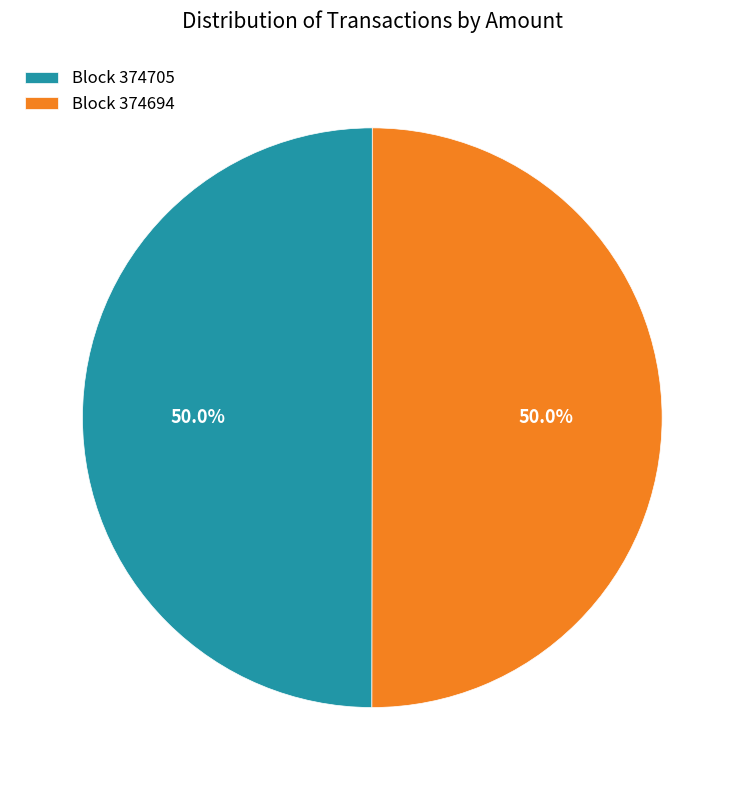

Combined, what portion of the pie is Block 374694 and Block 374705?

100.0%